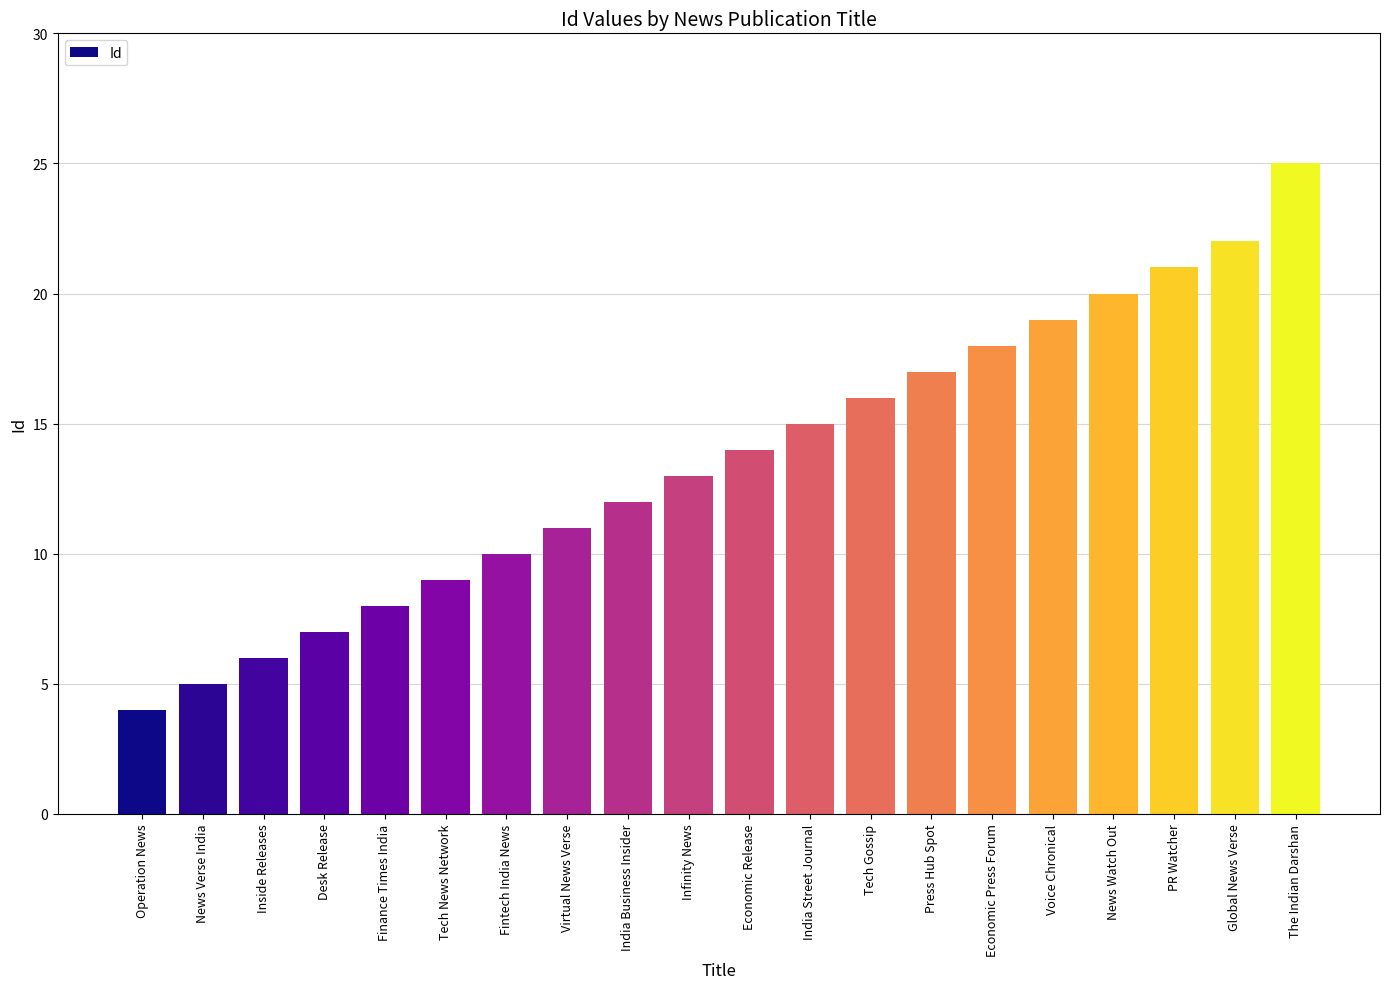

What is the ratio of the value at Virtual News Verse to the value at News Verse India?

2.2